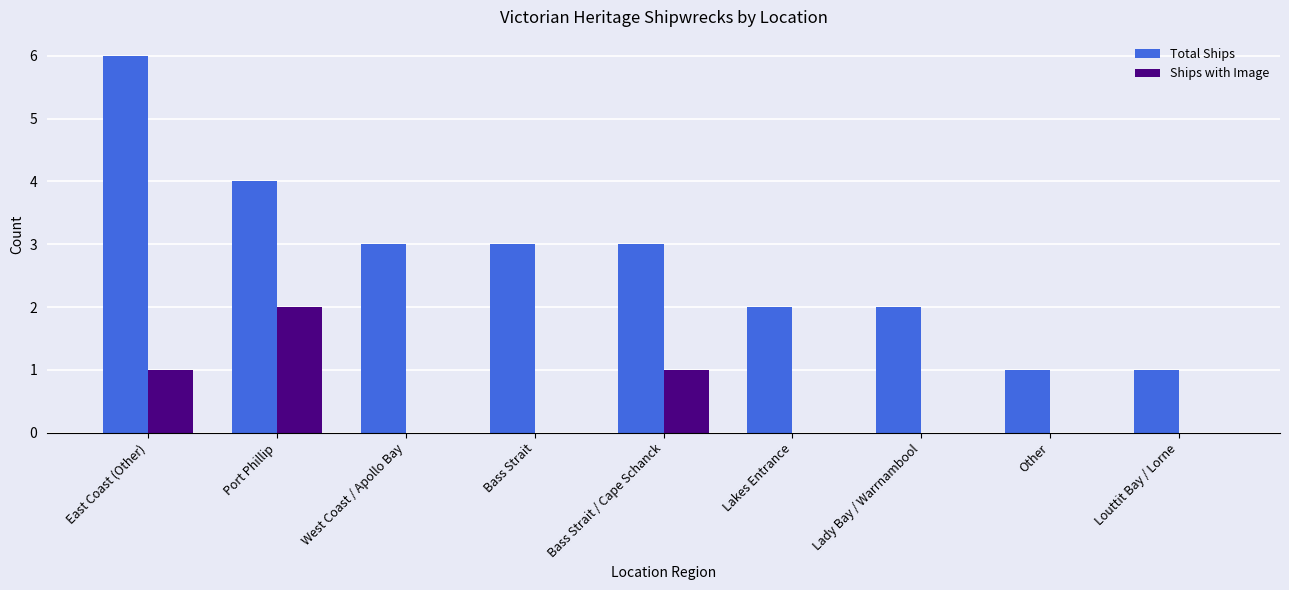

The Total Ships series shows 5 at Bass Strait. True or false?

False